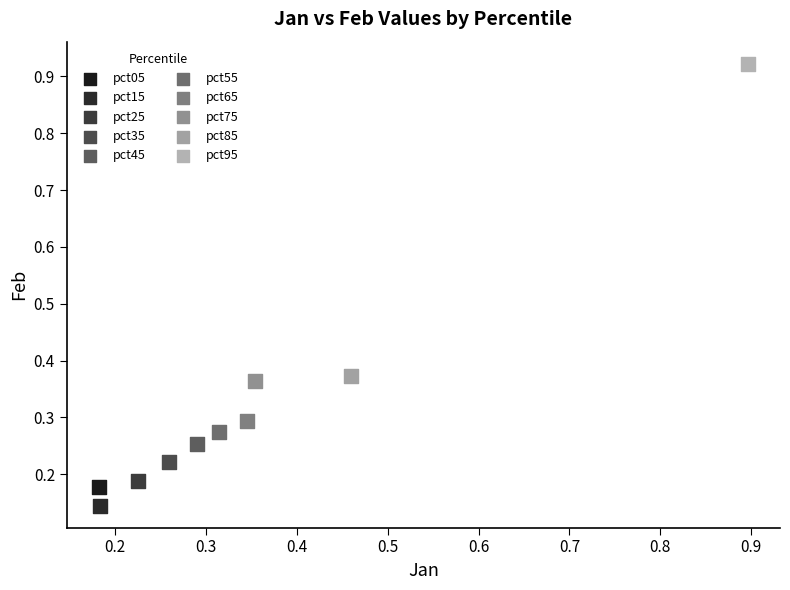

What are all the series names shown in the legend?

pct05, pct15, pct25, pct35, pct45, pct55, pct65, pct75, pct85, pct95